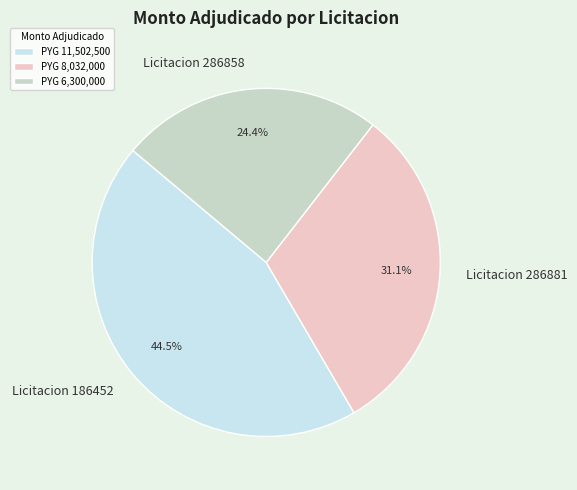

Is there a majority slice in this chart?

No